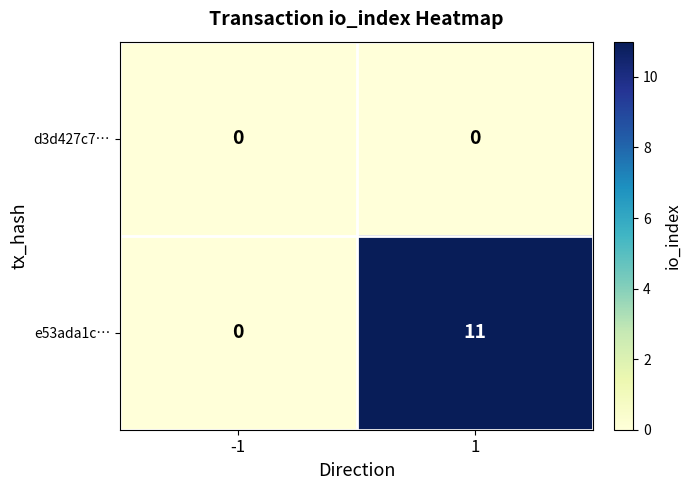

Which series has the widest spread of values?

e53ada1c…